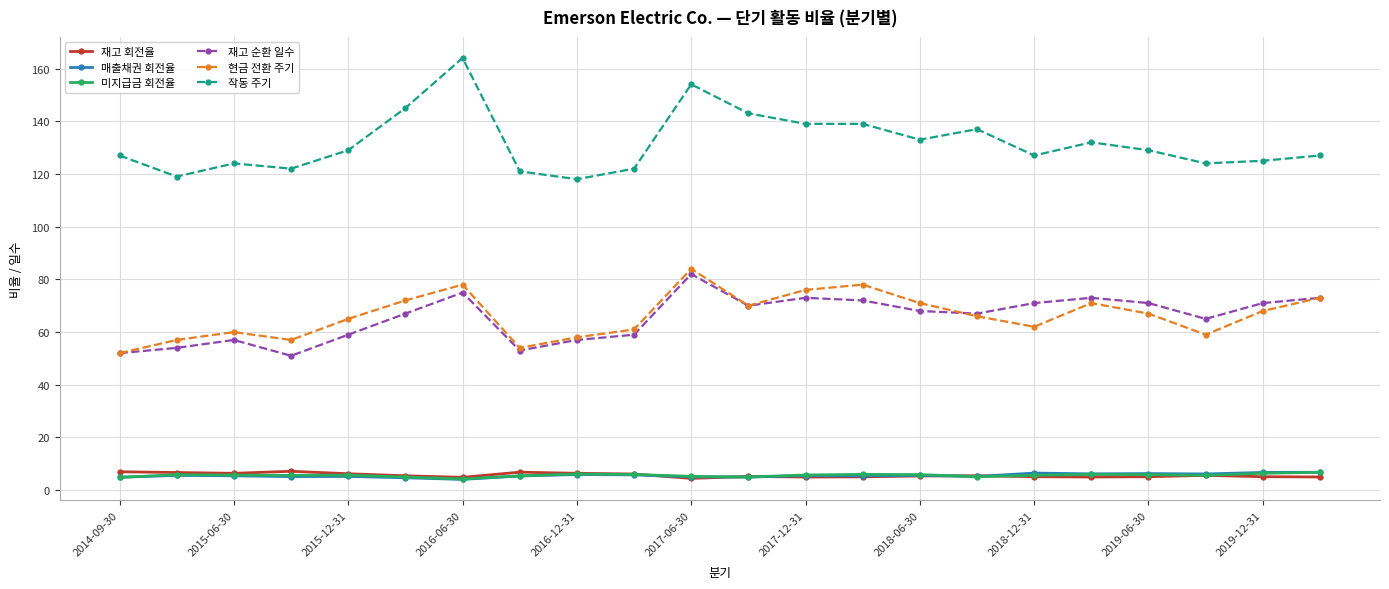

Does the chart display data point markers on the line(s)?

Yes